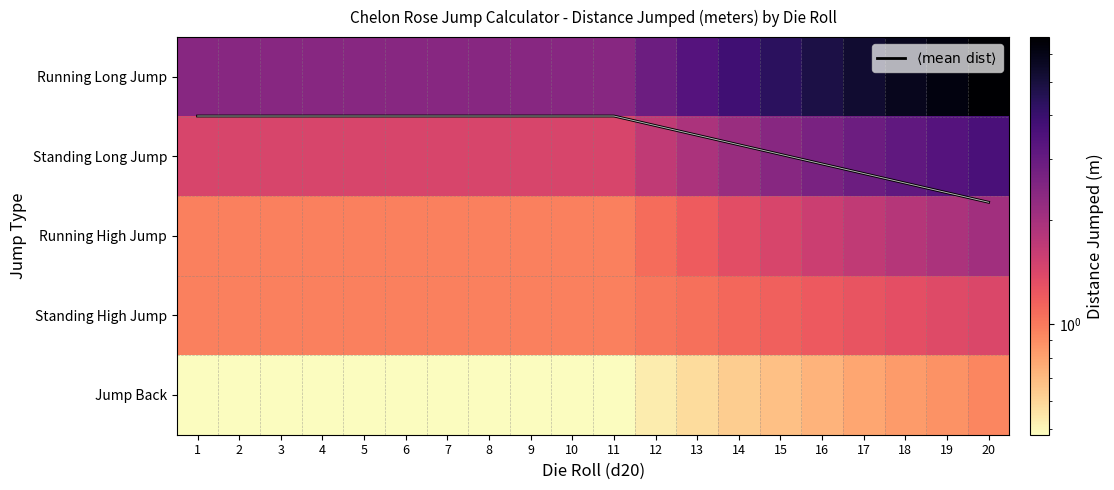

Count the number of categories in the chart.

20